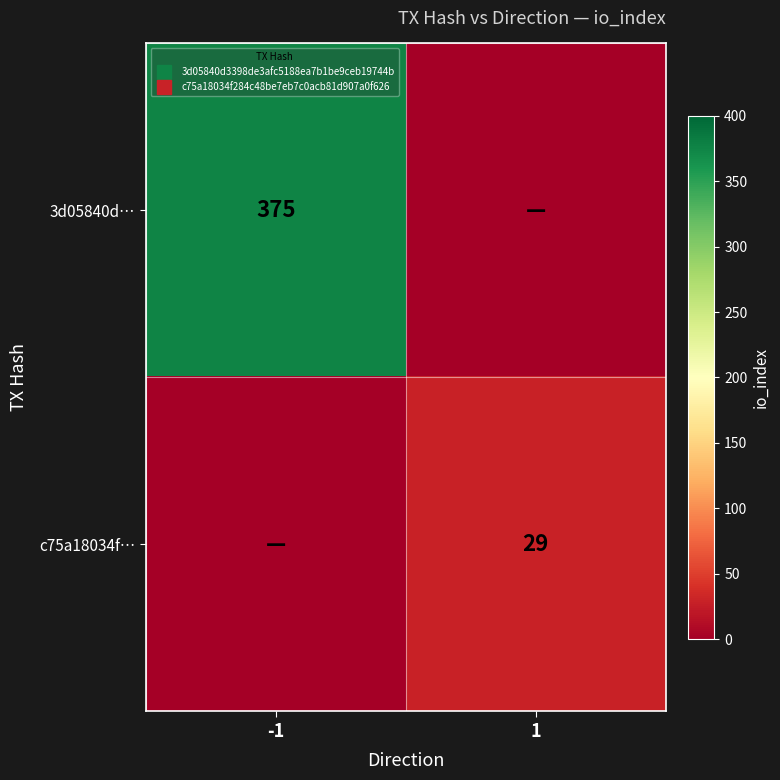

Count the number of data series in this chart.

2